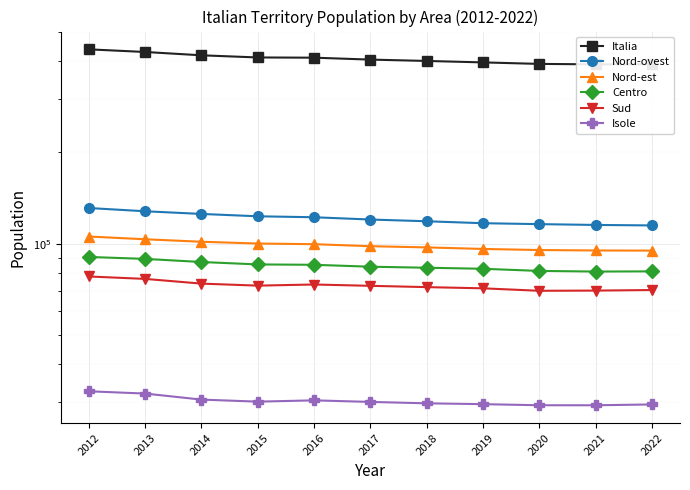

What are all the series names shown in the legend?

Italia, Nord-ovest, Nord-est, Centro, Sud, Isole